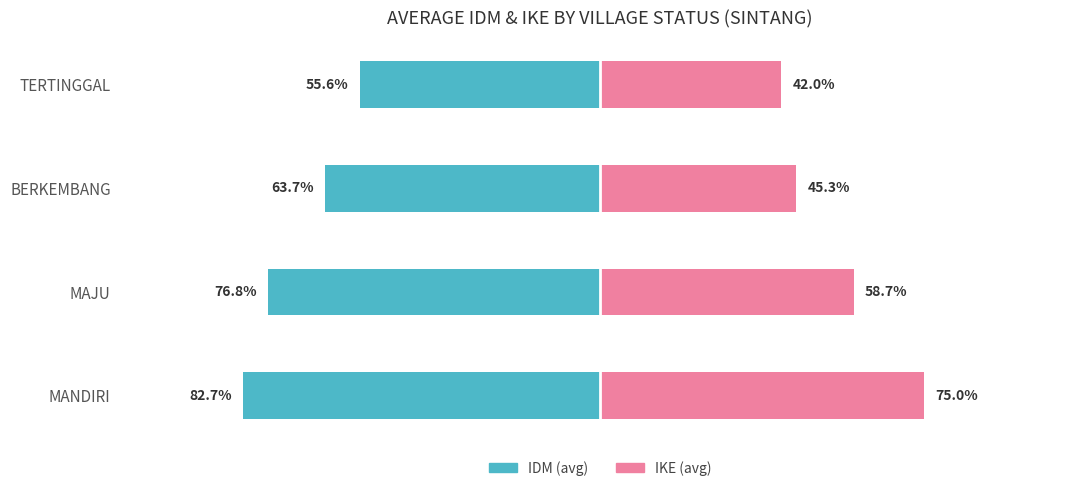

The IKS_mean series shows 1.2 at BERKEMBANG. True or false?

False